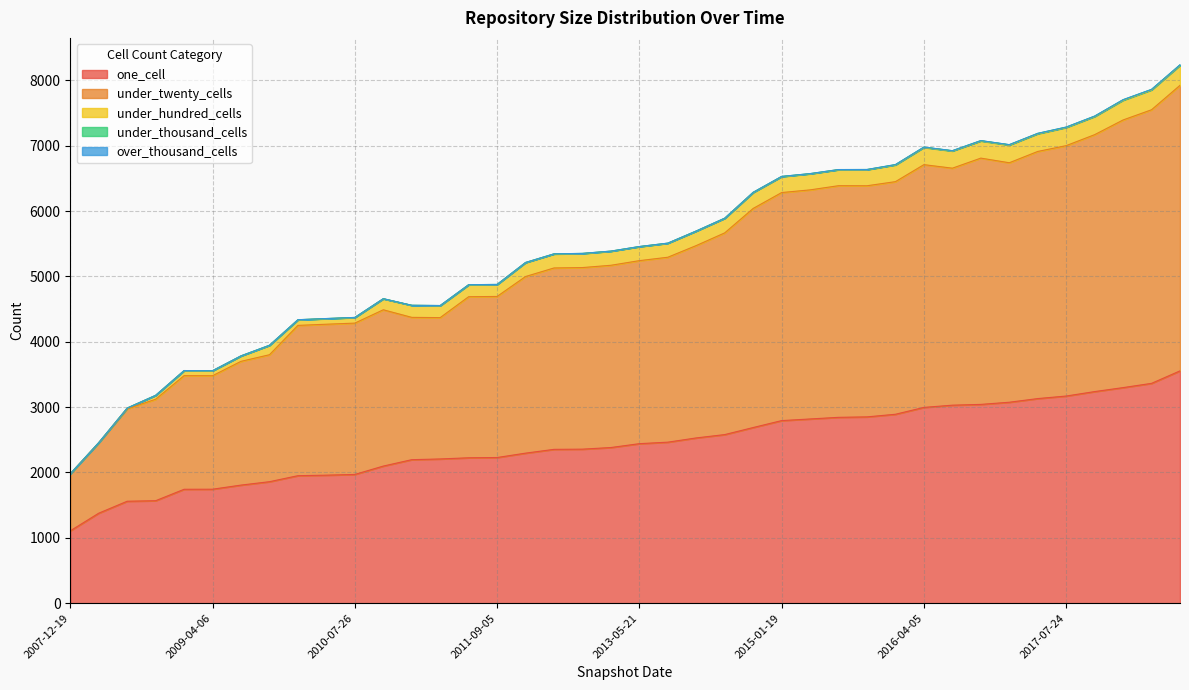

At how many categories does at least one series exceed 1151?

39